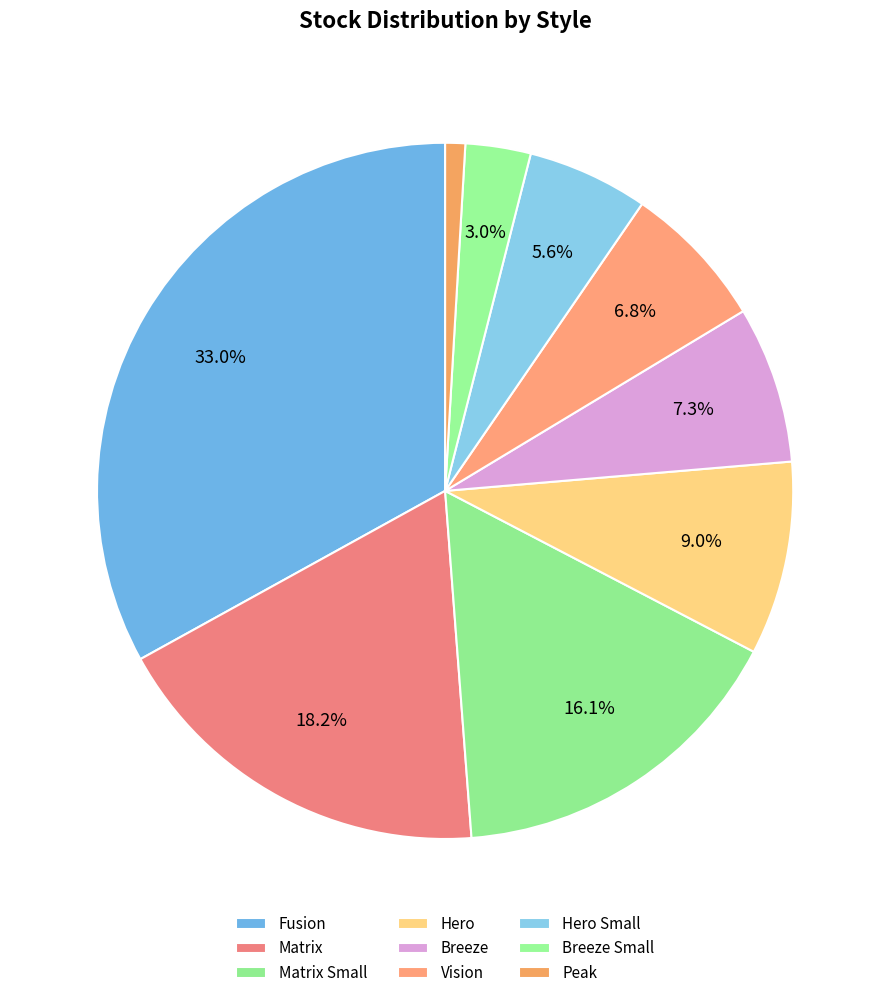

How many segments does this pie chart have?

9